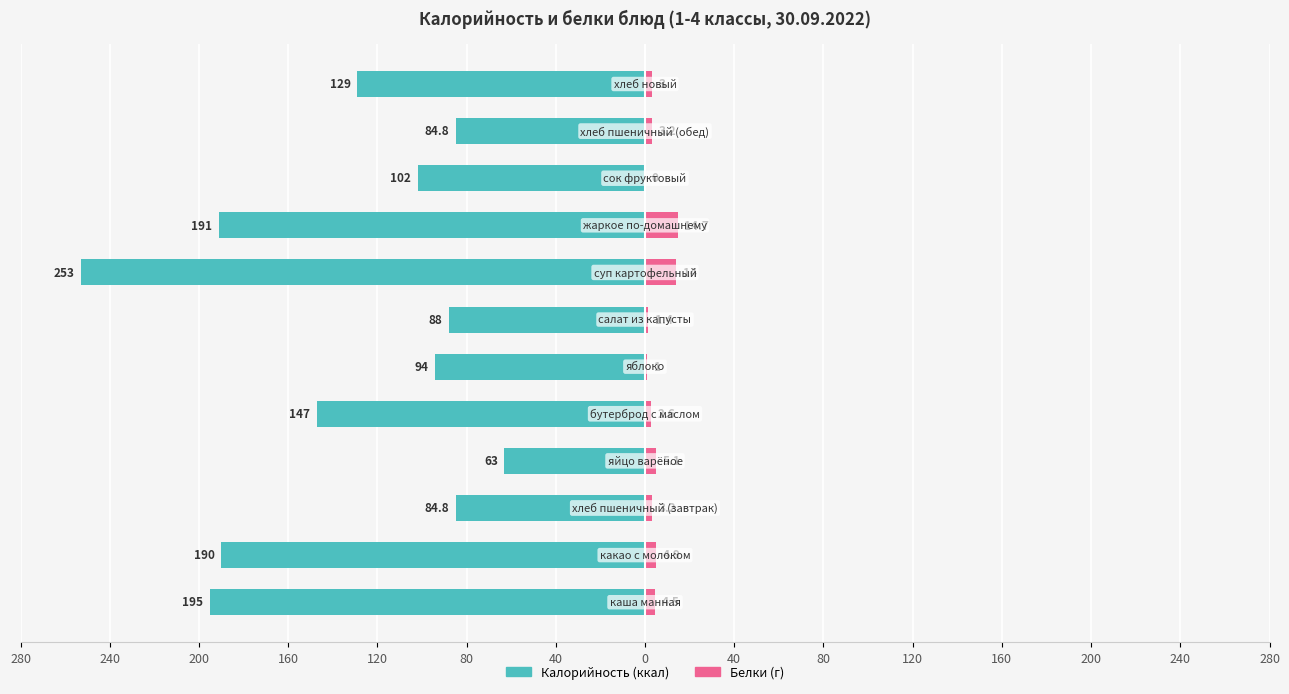

Between 280 and 80, which is larger?

80